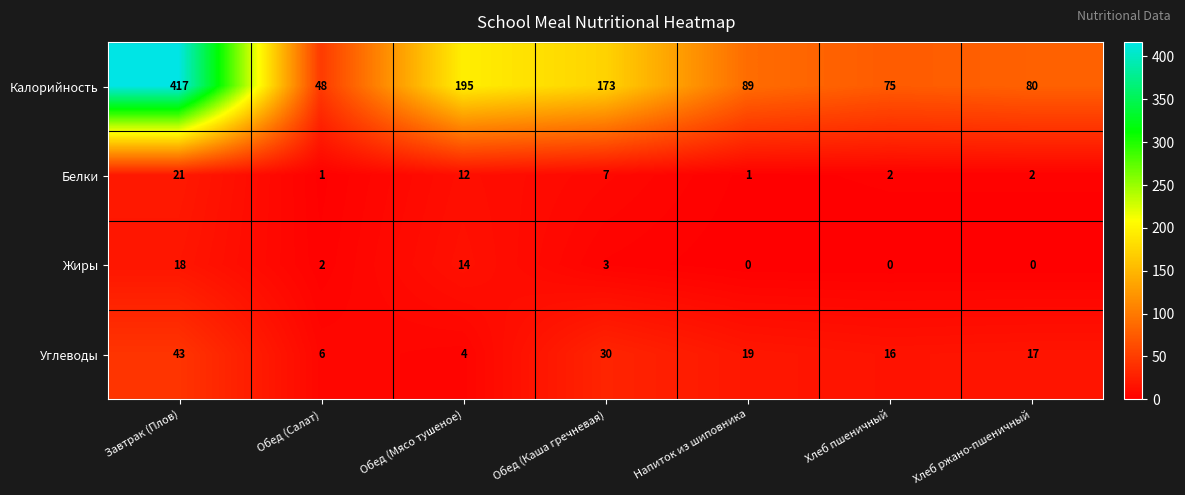

How many data points does each series have?

7